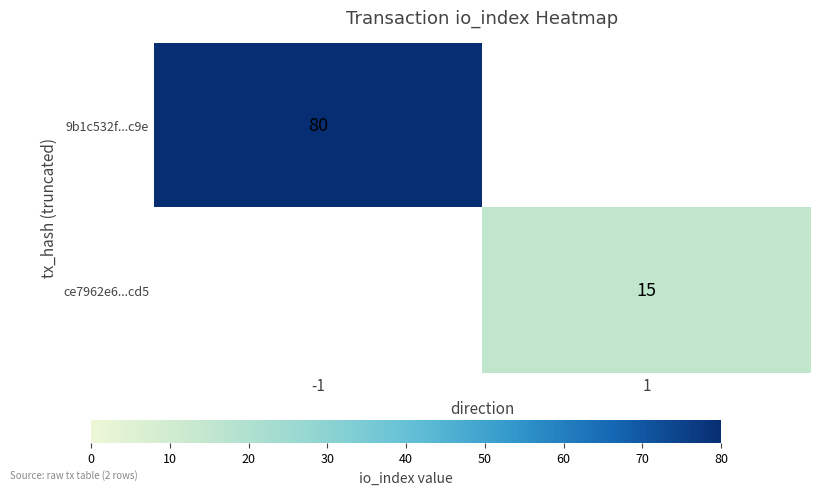

Is the value of 9b1c532f...c9e at -1 greater than the value of ce7962e6...cd5 at 1?

Yes